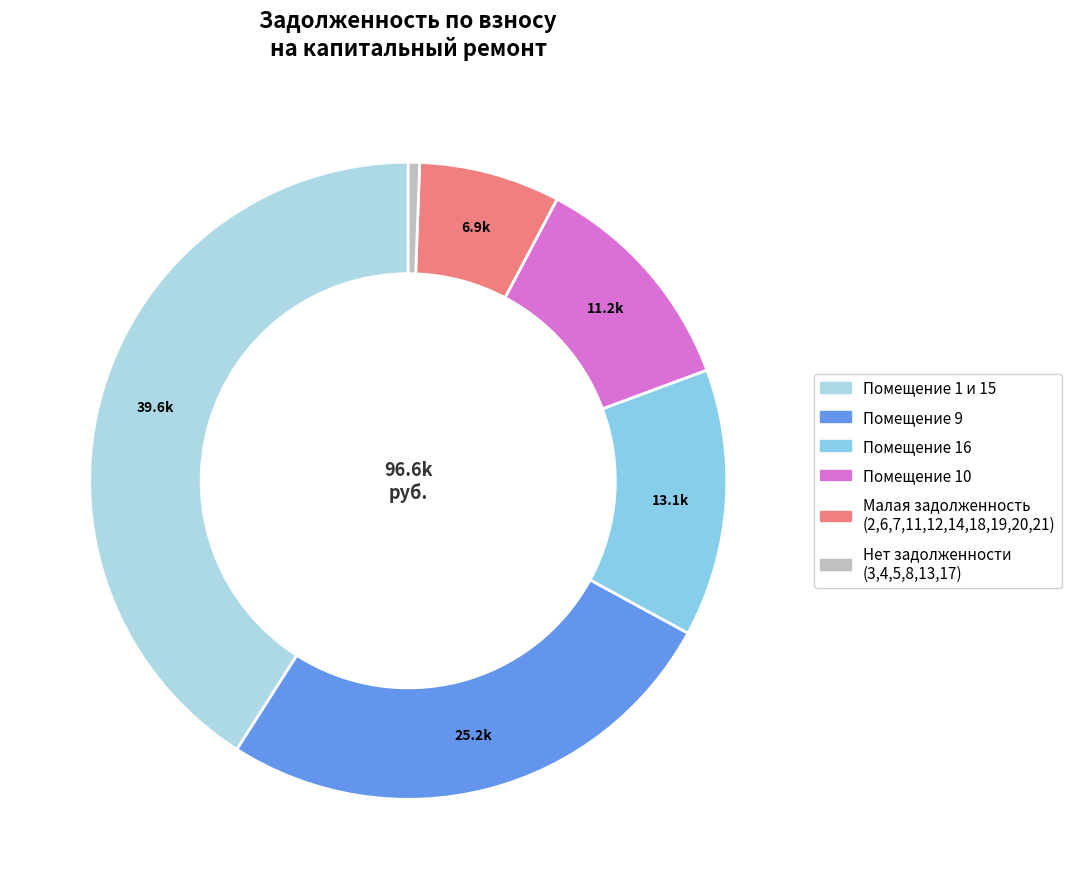

How many segments does this pie chart have?

6